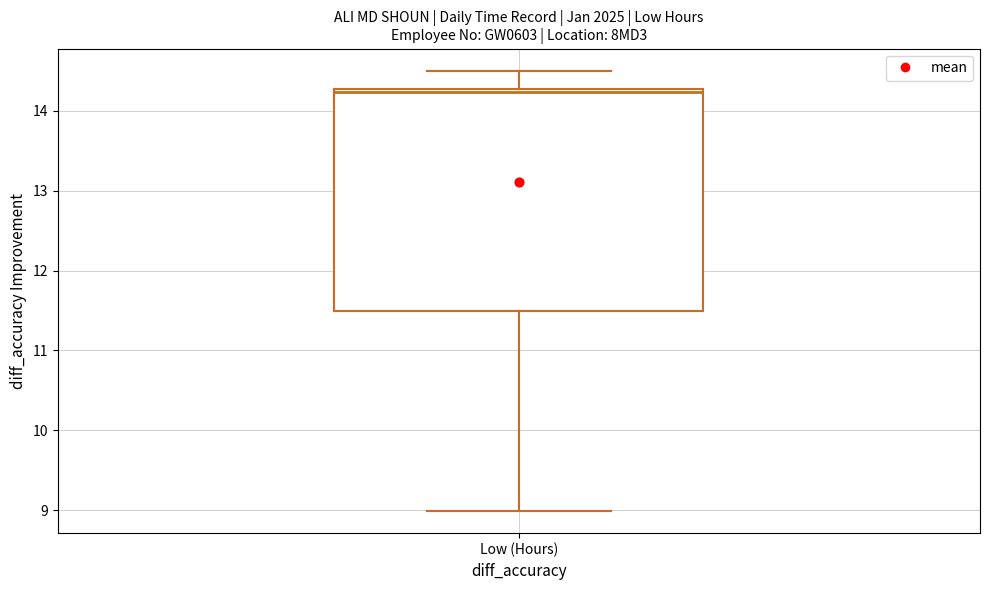

Read this box plot against the y-axis: the position of the median line, the range covered by the box, and the ends of both whiskers. The values are not printed on the chart, so give them approximately, as read against the axis.

median 14.2, box 11.5 to 14.3, whiskers 9.0 to 14.5